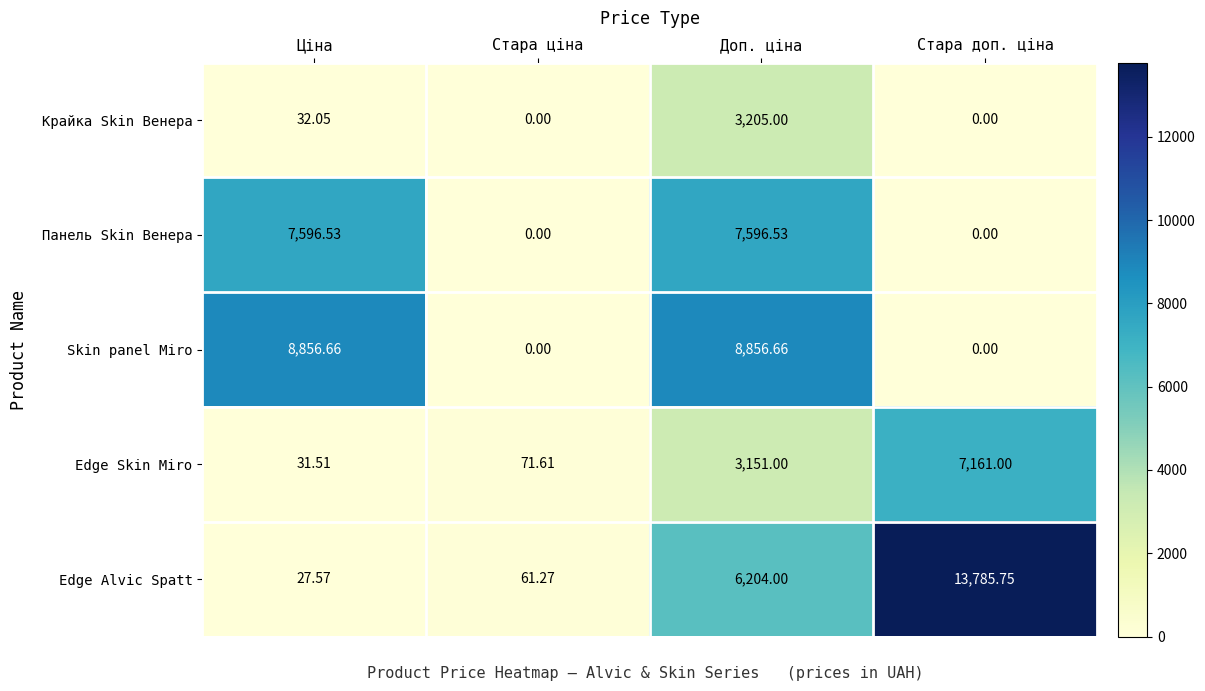

Is the value of Edge Alvic Spatt at Стара доп. ціна greater than the value of Панель Skin Венера at Стара ціна?

Yes